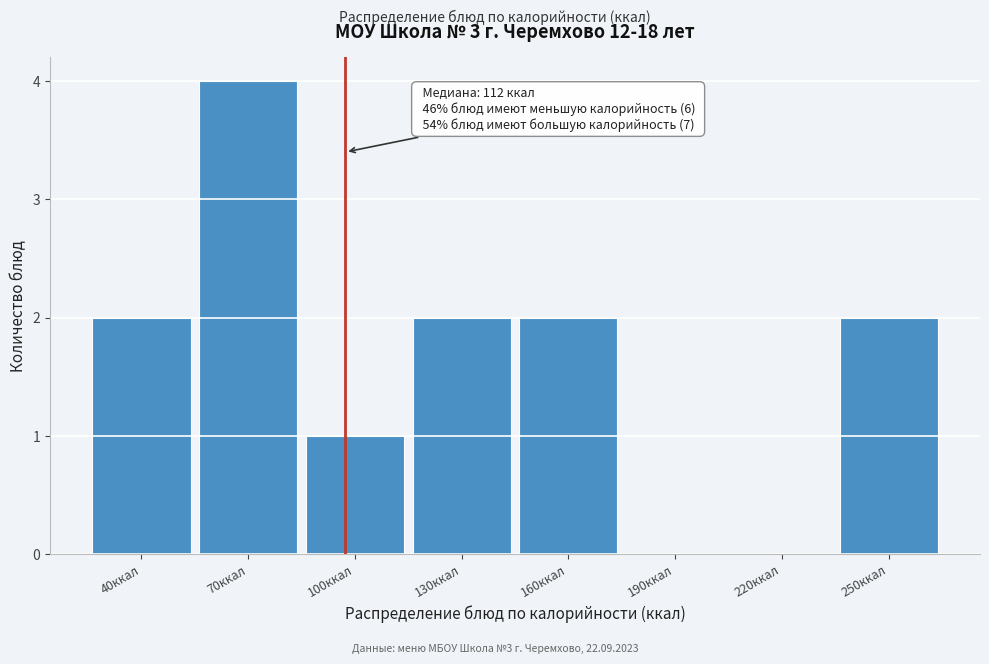

Reading right to left, extract all data points from this chart.

250ккал=2	220ккал=0	190ккал=0	160ккал=2	130ккал=2	100ккал=1	70ккал=4	40ккал=2